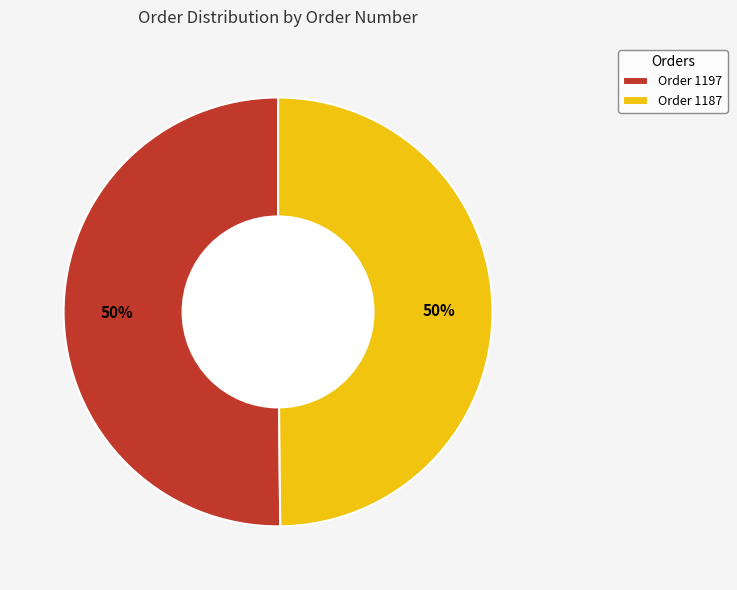

To the nearest percent, what percentage of the pie is Order 1187?

50%